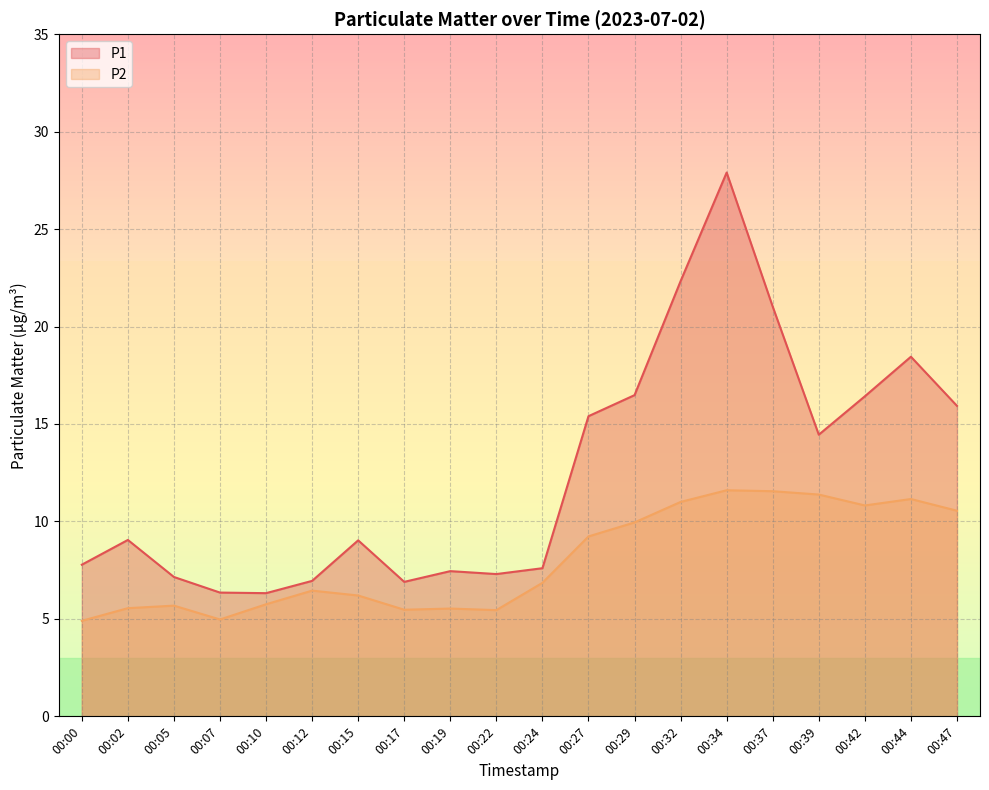

True or false: P2 and P1 intersect in this chart.

False